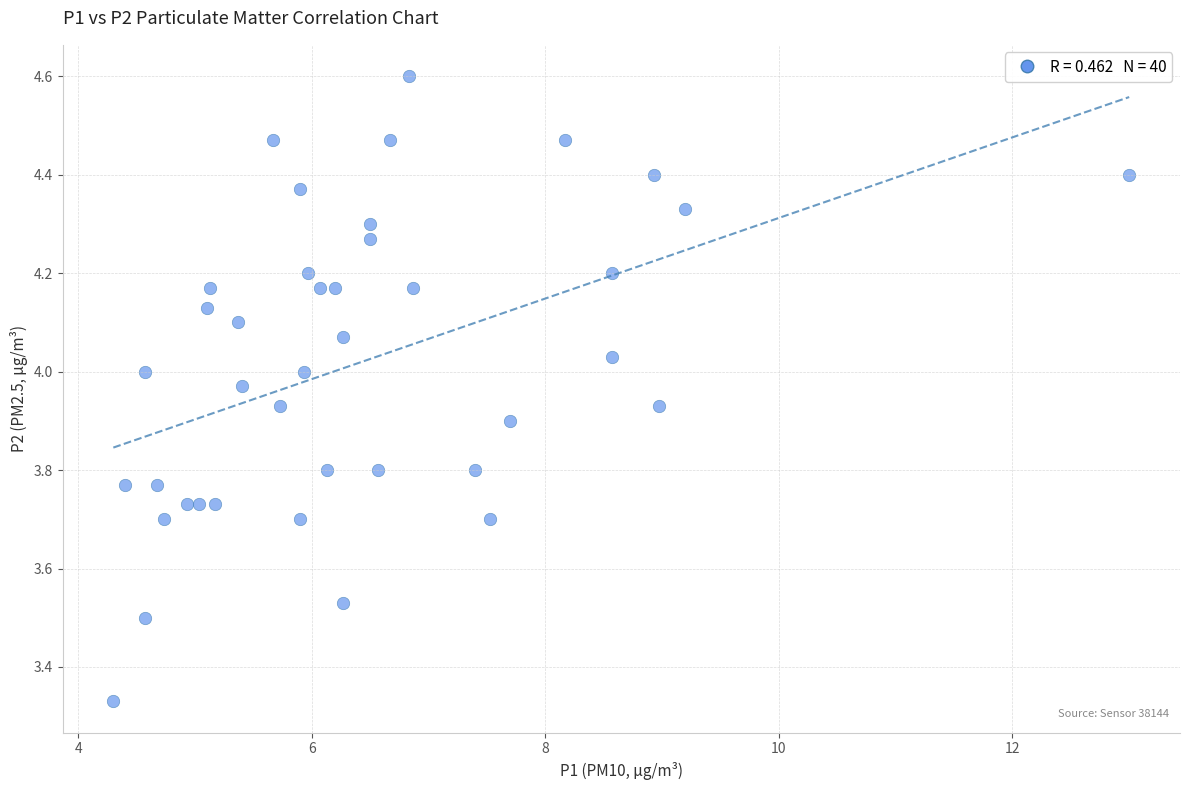

What is the range of Y values (max minus min)?

1.3